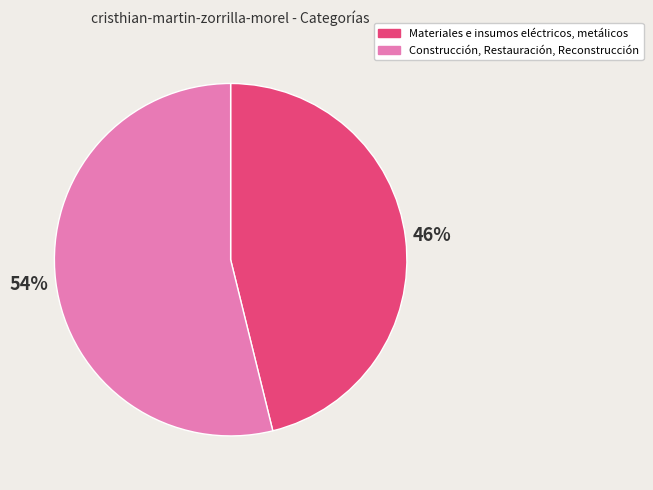

Is there any slice that represents more than half of the pie?

Yes